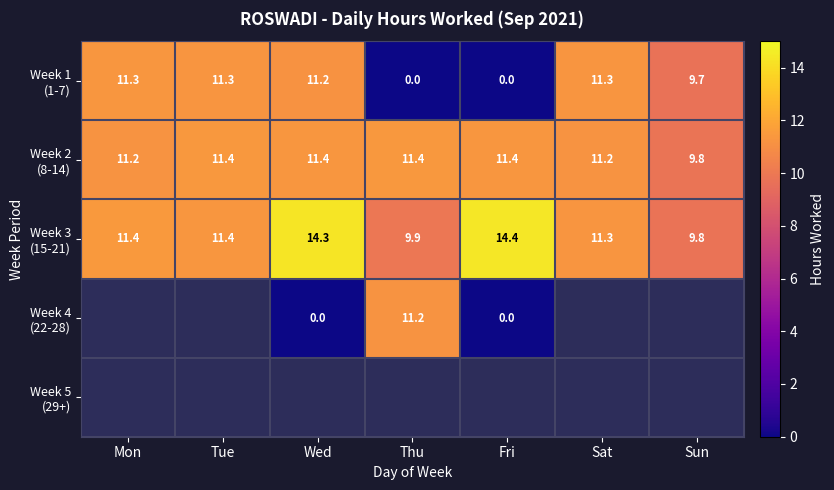

At which category does the chart reach its peak across all series?

Fri